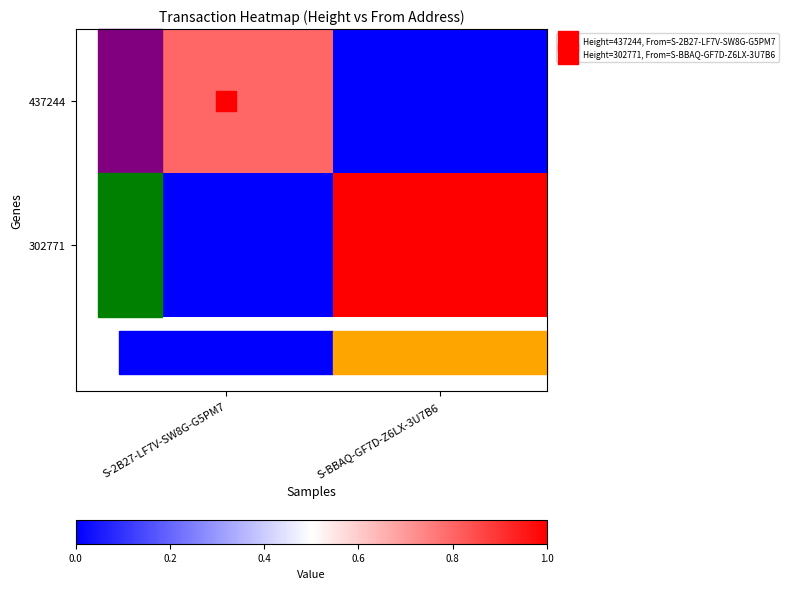

What is the difference between the highest and lowest values at S-2B27-LF7V-SW8G-G5PM7?

0.8